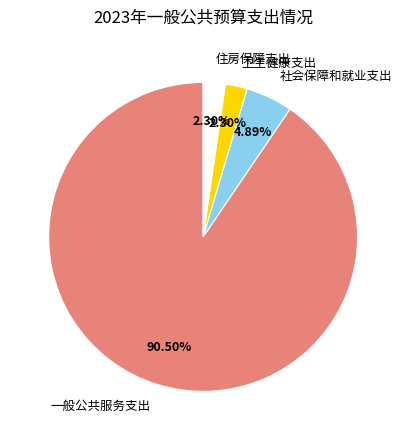

To the nearest percent, what is the average slice percentage?

25%